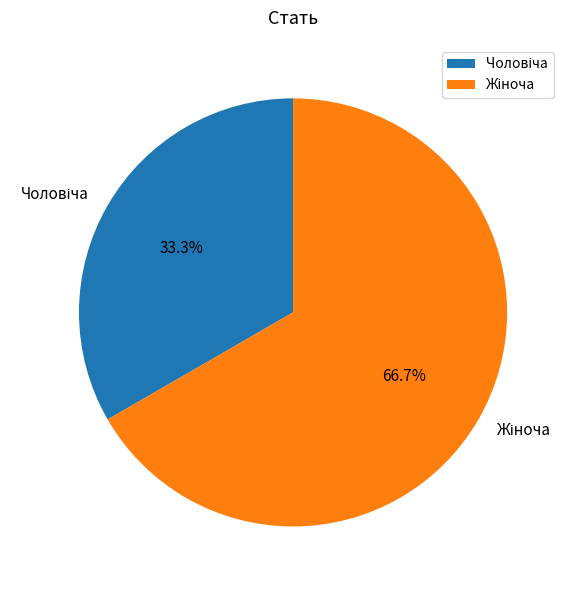

Does any single category account for the majority?

Yes